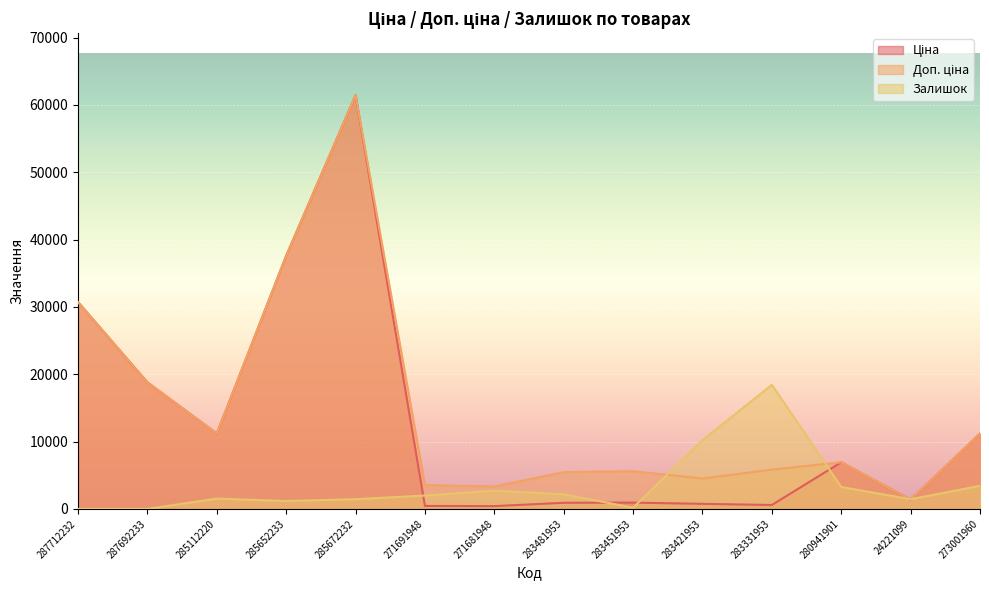

At how many categories does at least one series exceed 50544?

1